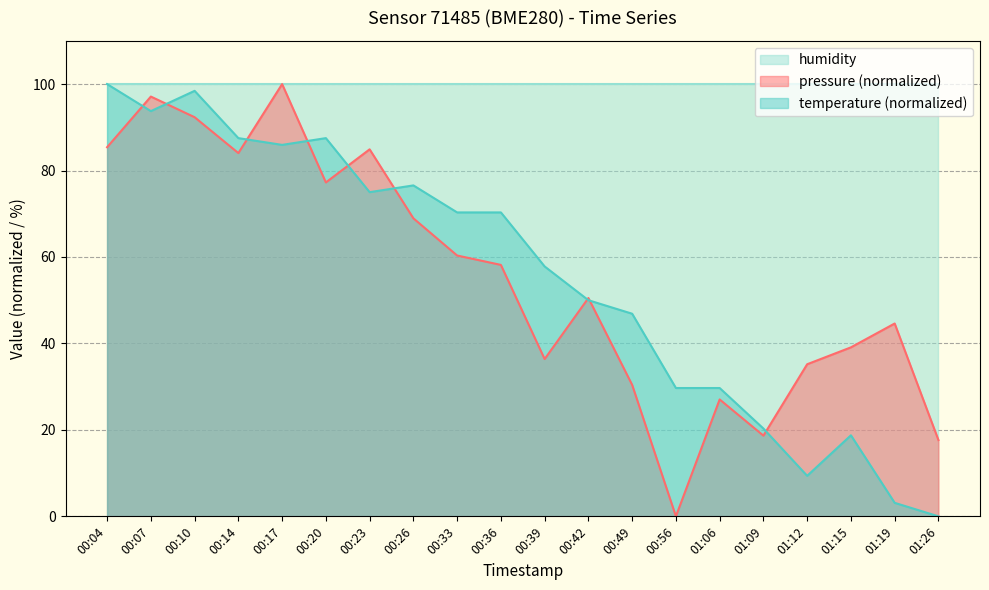

How many intersections are there between temperature and pressure?

9